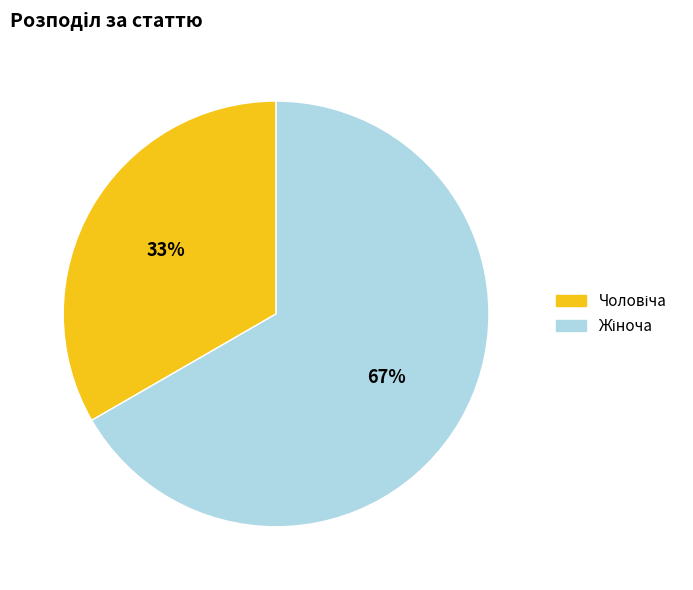

To the nearest percent, what is the average slice percentage?

50%